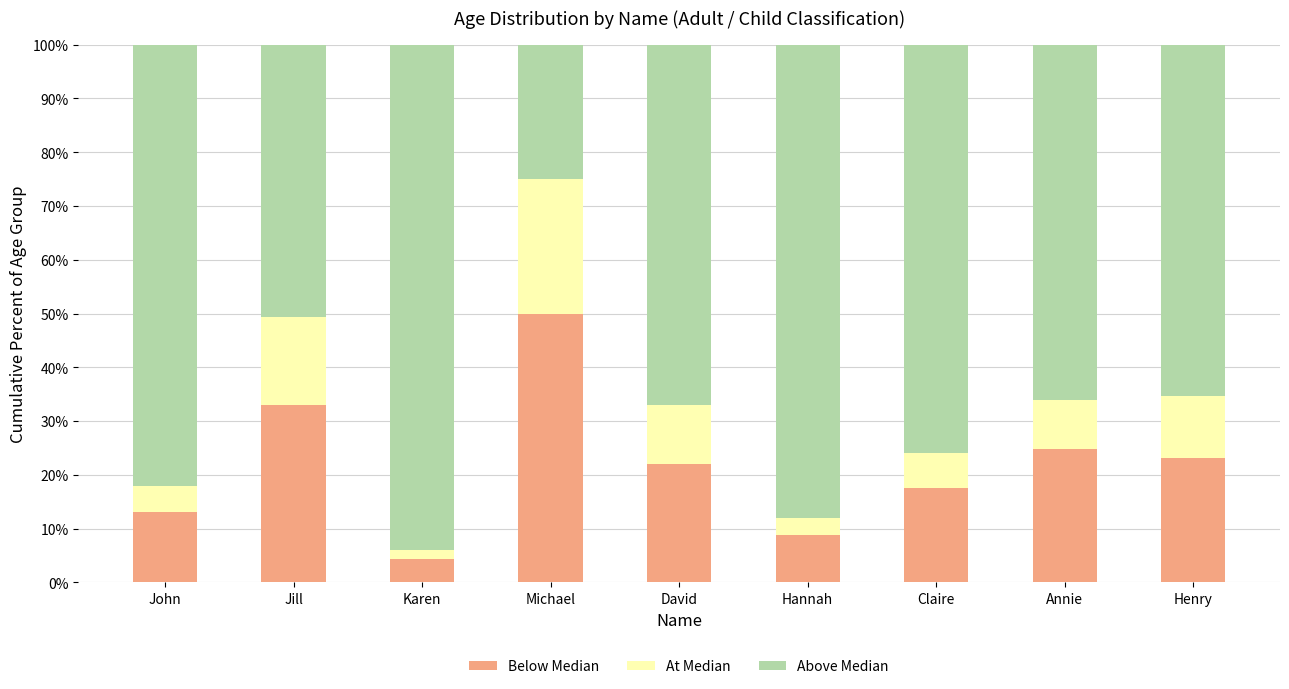

The value of Below Median at Michael is 50.0. True or false?

True